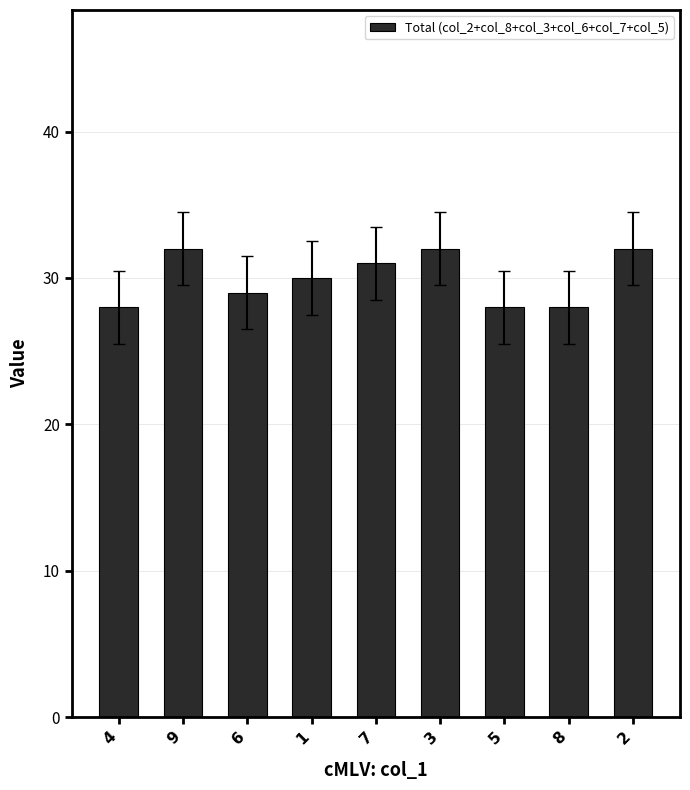

True or false: the data shows 29 at 6.

True